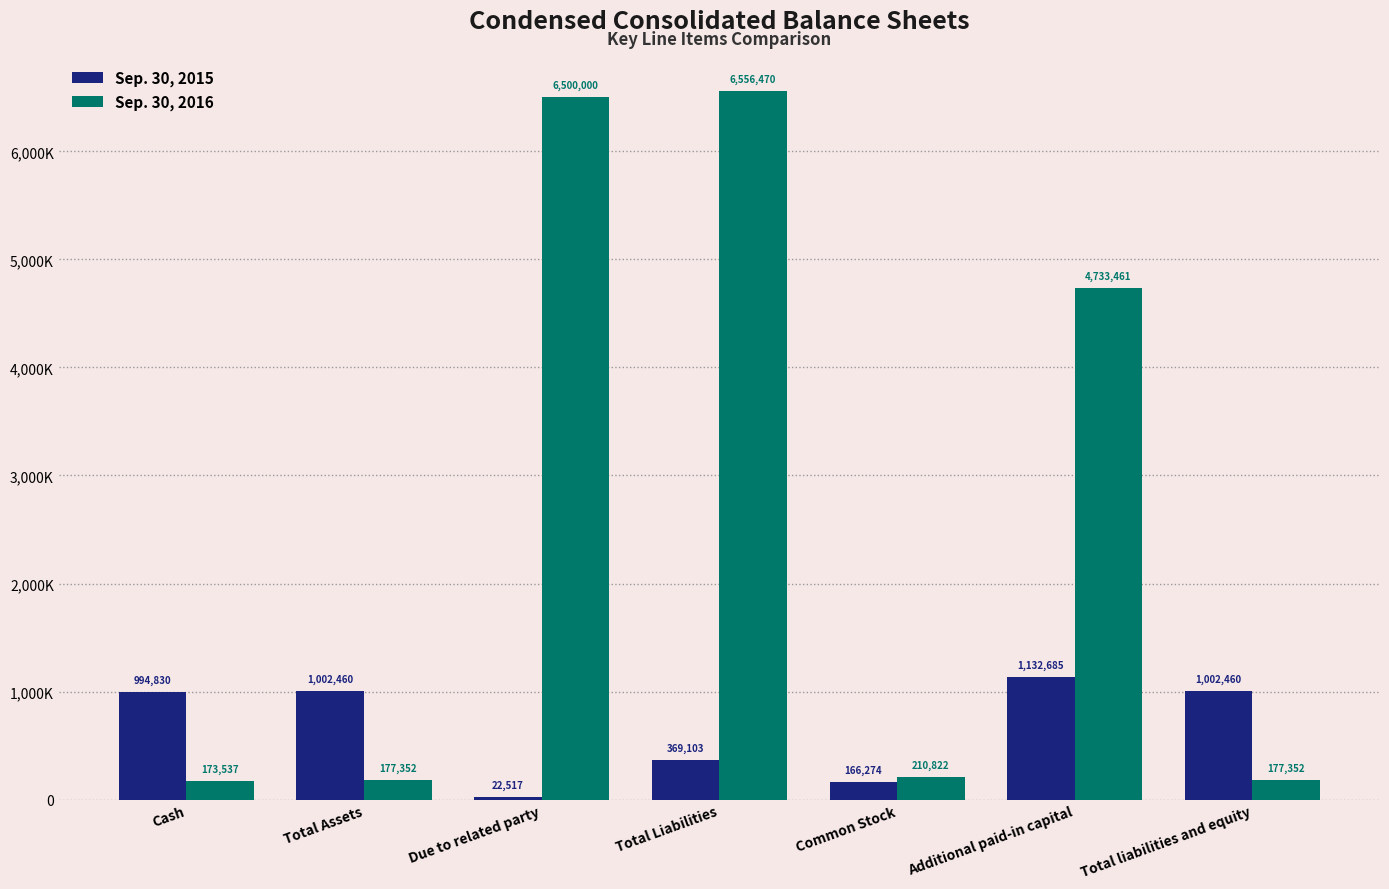

What is the difference between the maximum and minimum values in the Sep. 30, 2015 series?

1110168